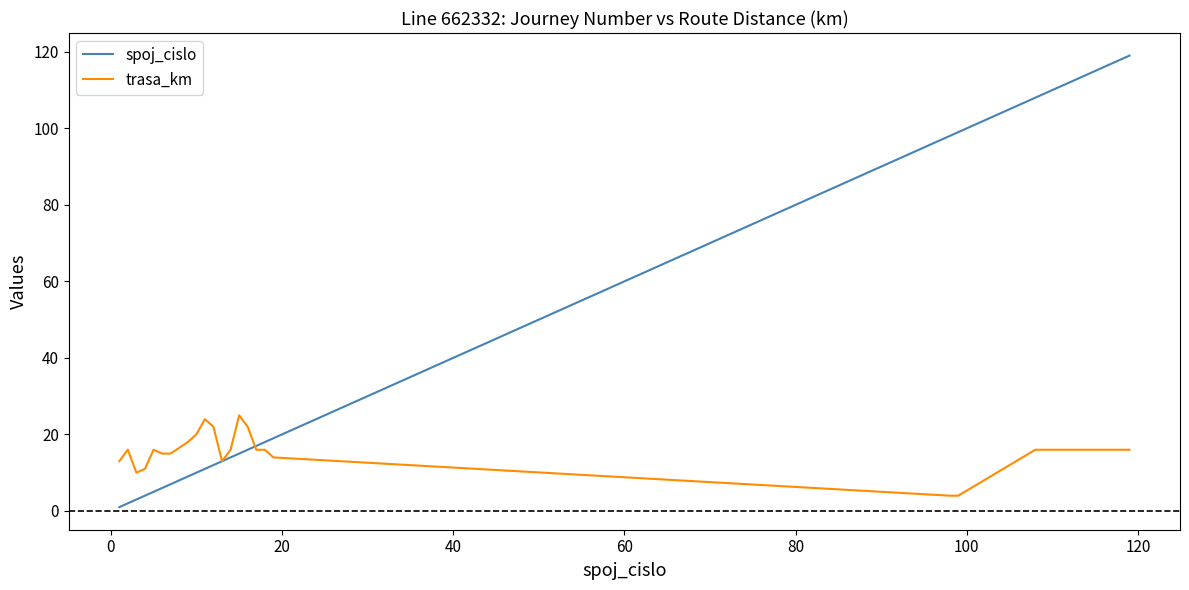

Rank the series by their maximum value, from lowest to highest.

trasa_km, spoj_cislo